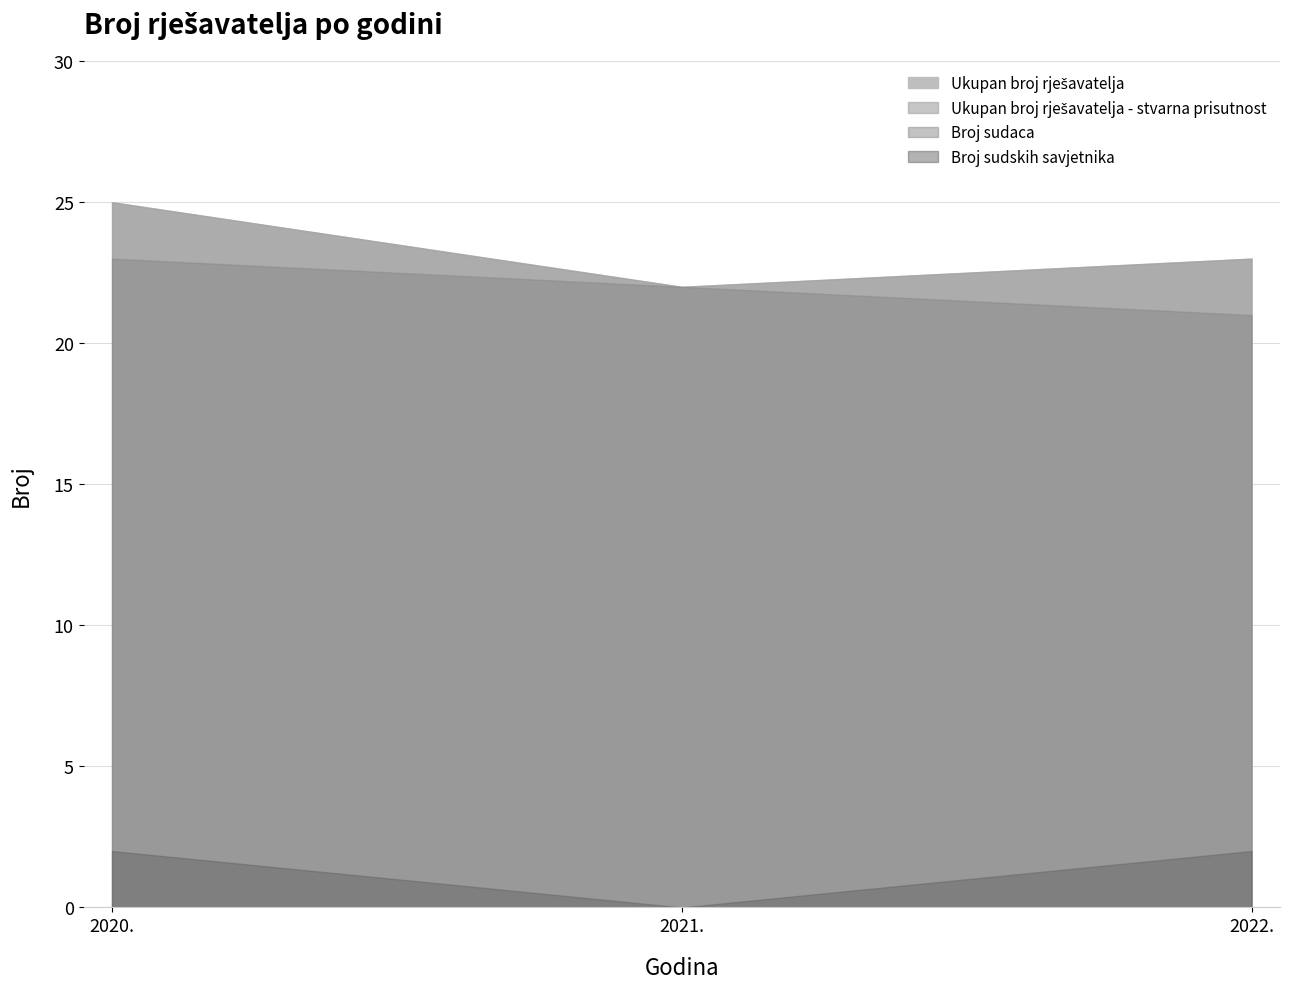

How many data points in Broj sudaca are less than 22?

1